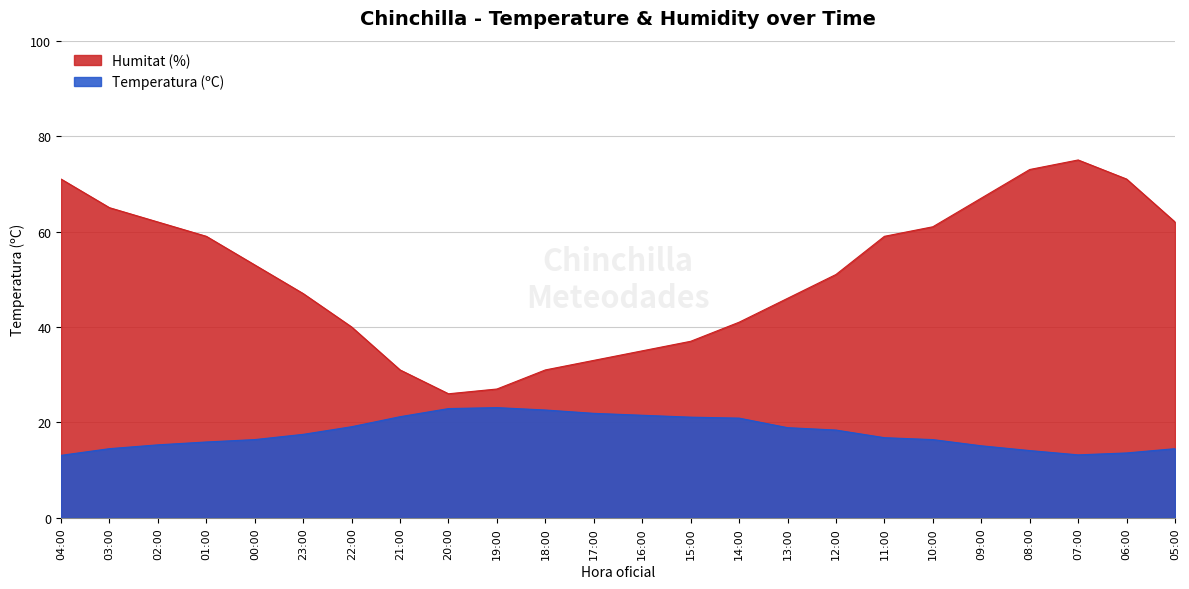

What is the total value across all series at 10:00?

77.4